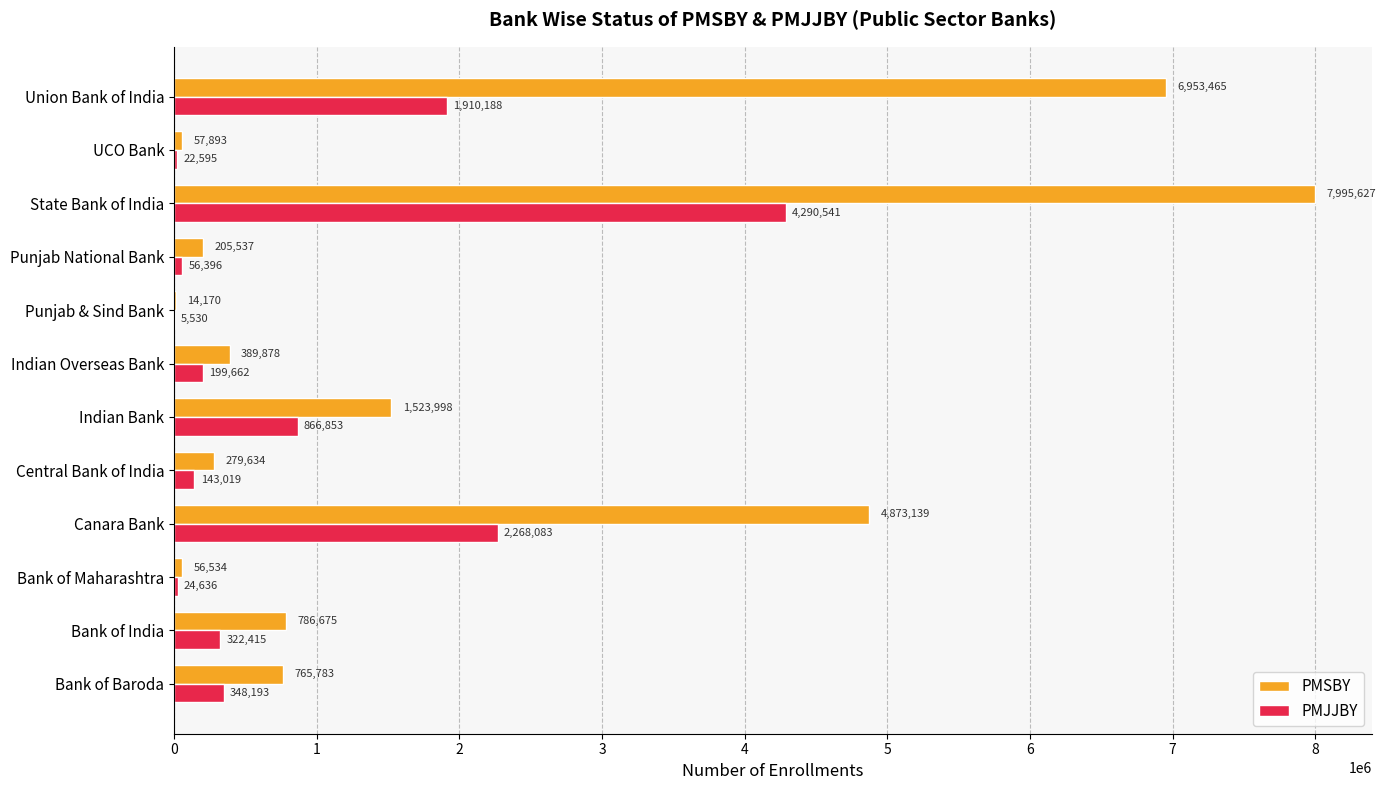

Which series has the largest total across all categories?

PMSBY